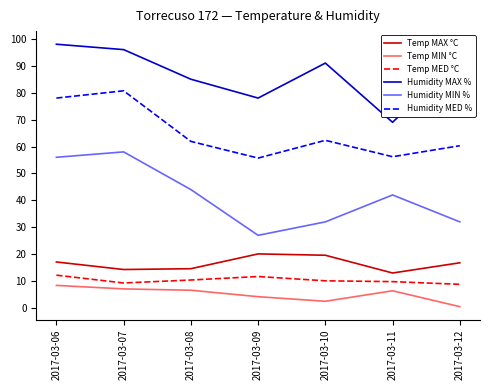

What is the difference between the maximum and minimum values in the Humidity MED % series?

25.0